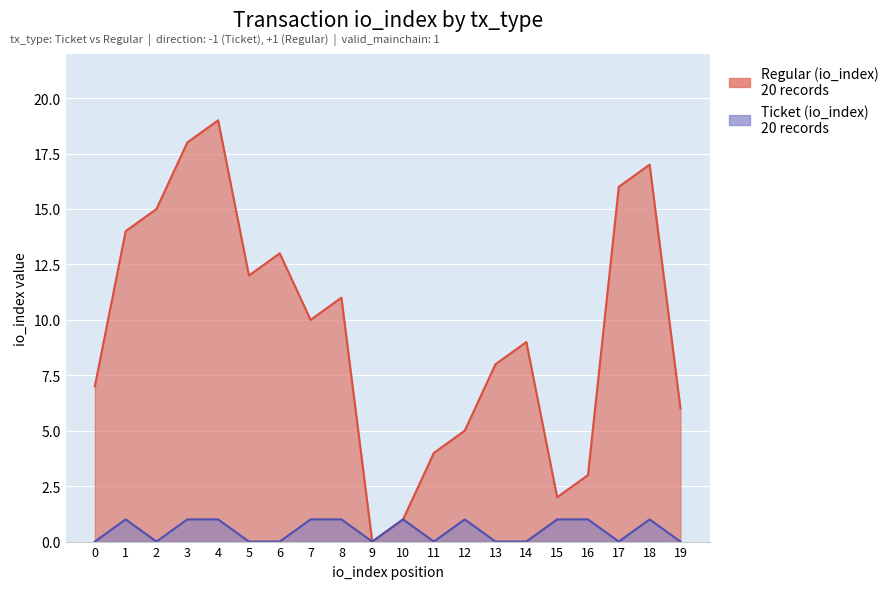

How many interior local valleys does the Ticket (io_index) series have?

4